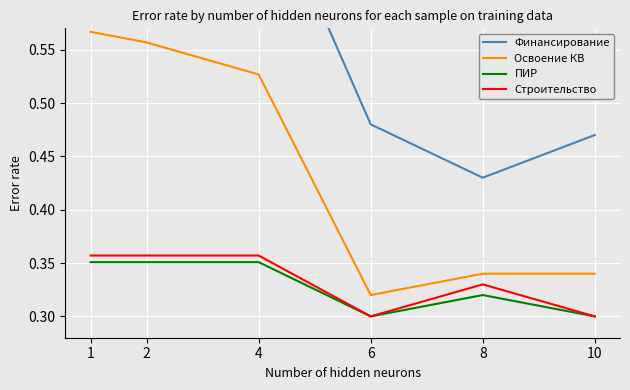

True or false: Финансирование and Строительство cross at least once.

False